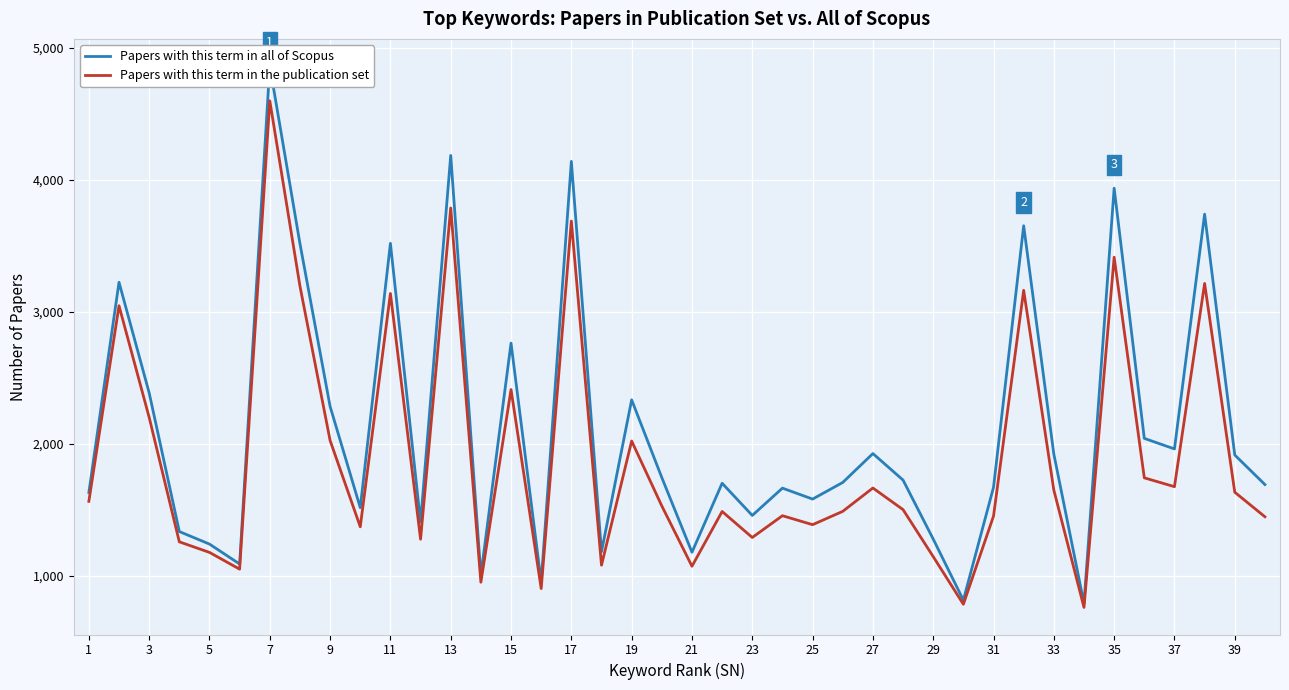

What is the highest value of the Papers with this term in the publication set series?

4599